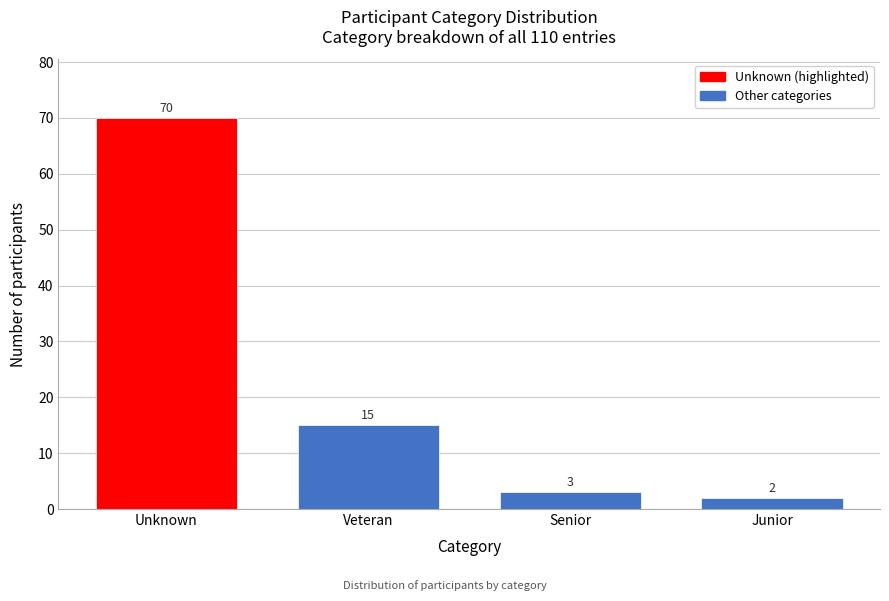

Reading left to right, extract all data points from this chart.

Unknown=70	Veteran=15	Senior=3	Junior=2